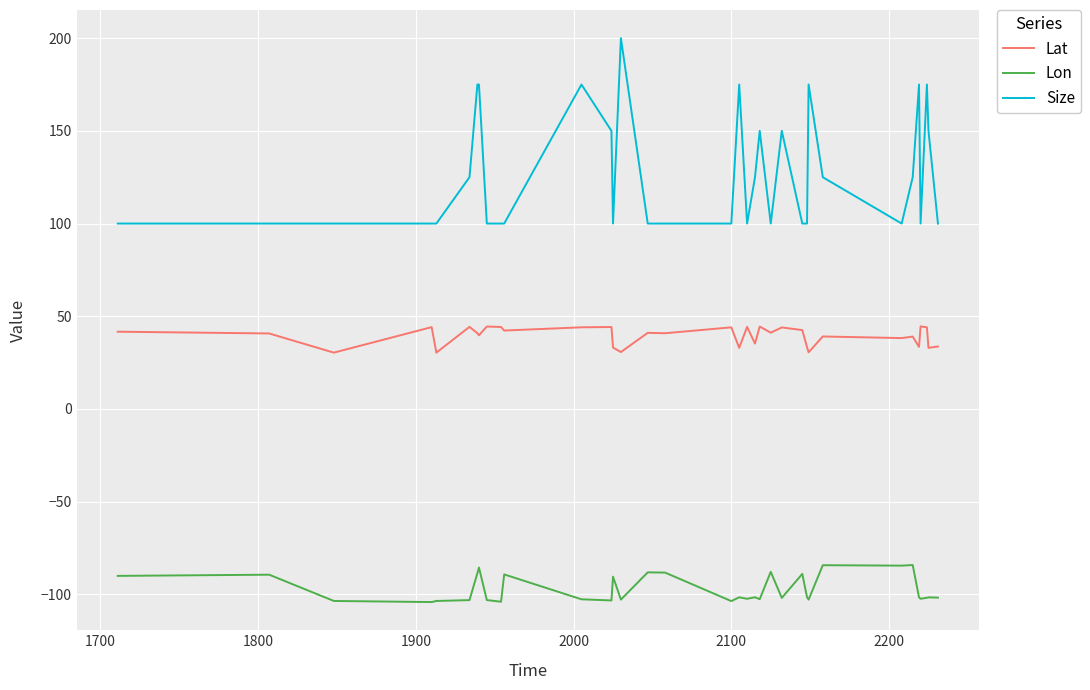

What is the highest value of the Lon series?

-84.2